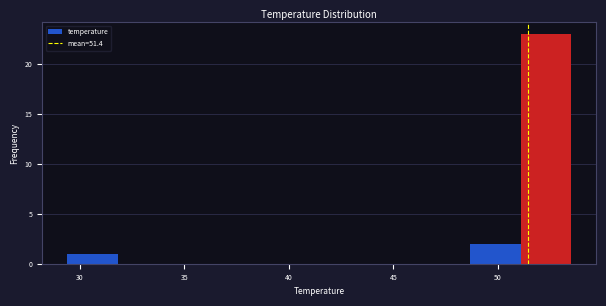

Reading left to right, list every bar in this chart as the range it spans on the x-axis followed by its height. Neither the bar edges nor the heights are printed on the chart, so give them approximately, as read against the axes.

29.5 to 32.0: 1
32.0 to 34.0: 0
34.0 to 36.5: 0
36.5 to 39.0: 0
39.0 to 41.5: 0
41.5 to 44.0: 0
44.0 to 46.5: 0
46.5 to 48.5: 0
48.5 to 51.0: 2
51.0 to 53.5: 23